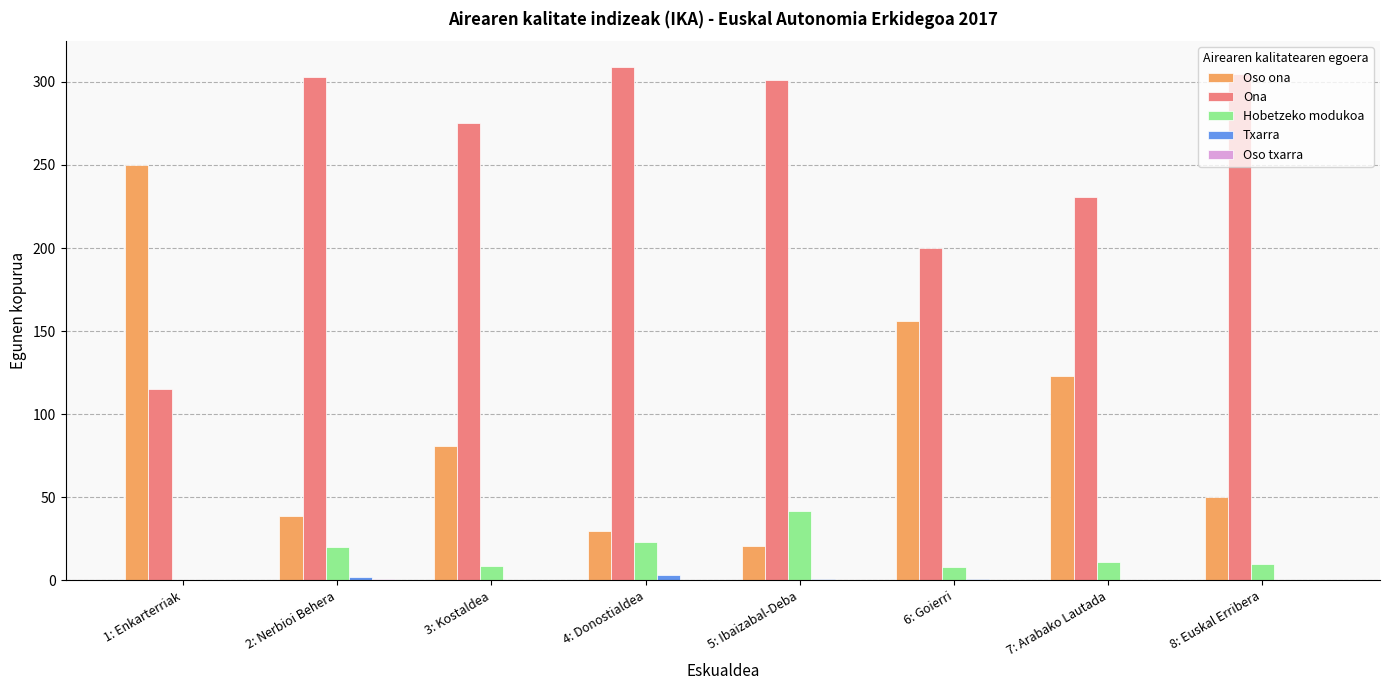

The value of Ona at 6: Goierri is 200. True or false?

True